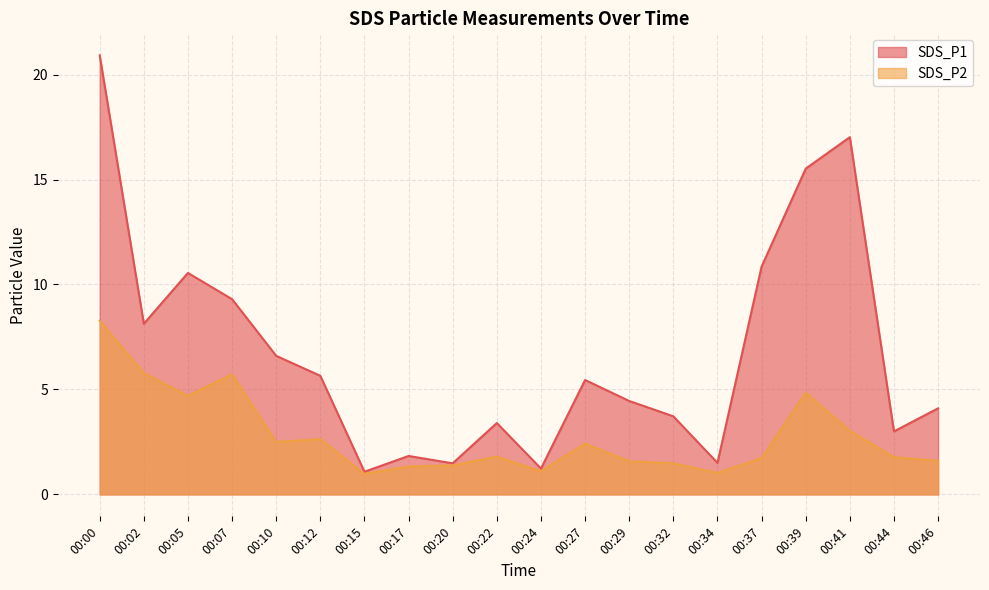

How many data points in SDS_P2 are less than 1?

1